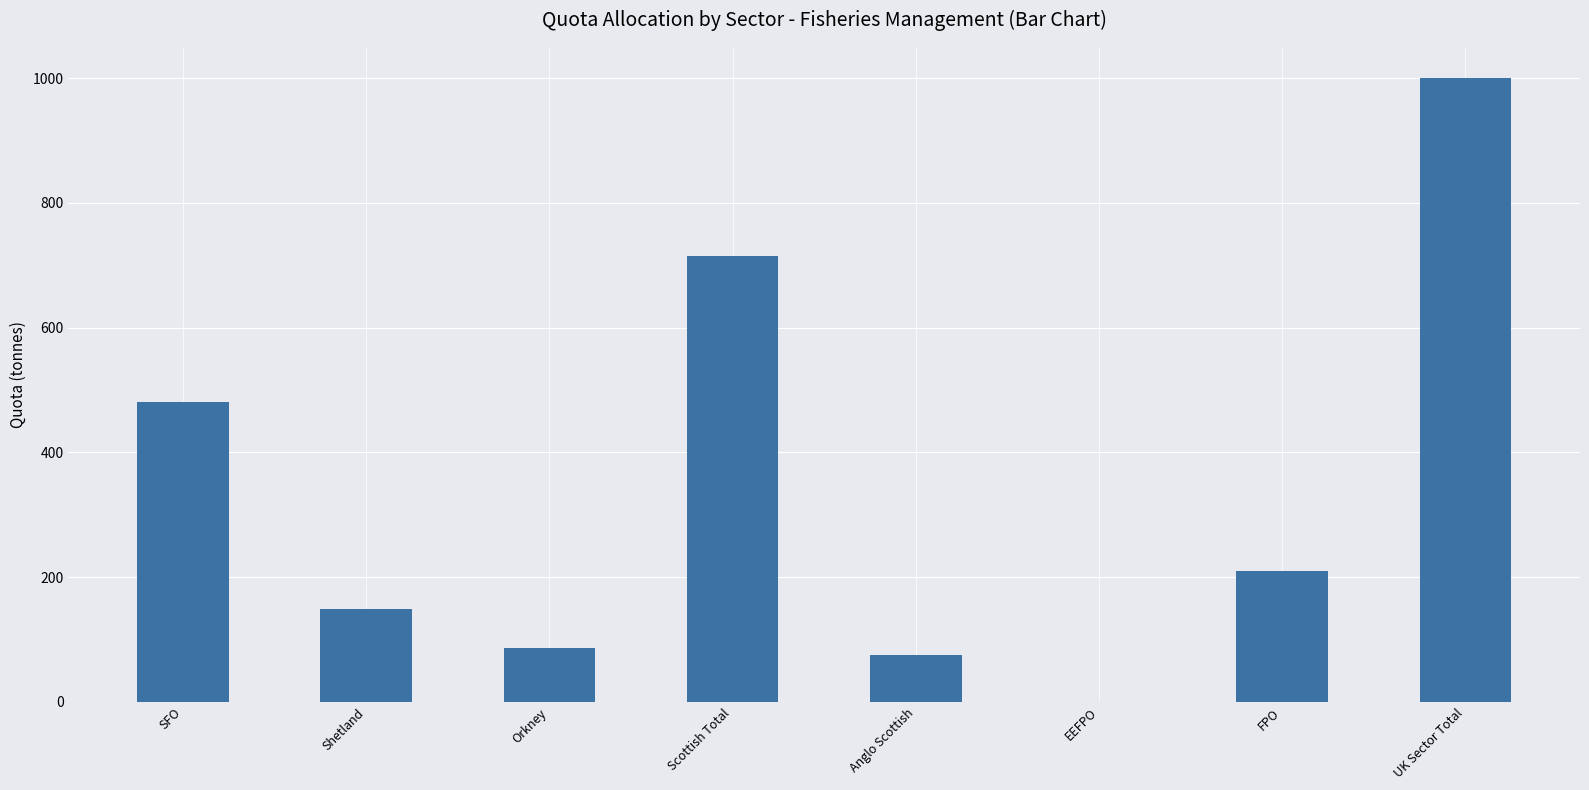

How many distinct data groups are displayed?

1